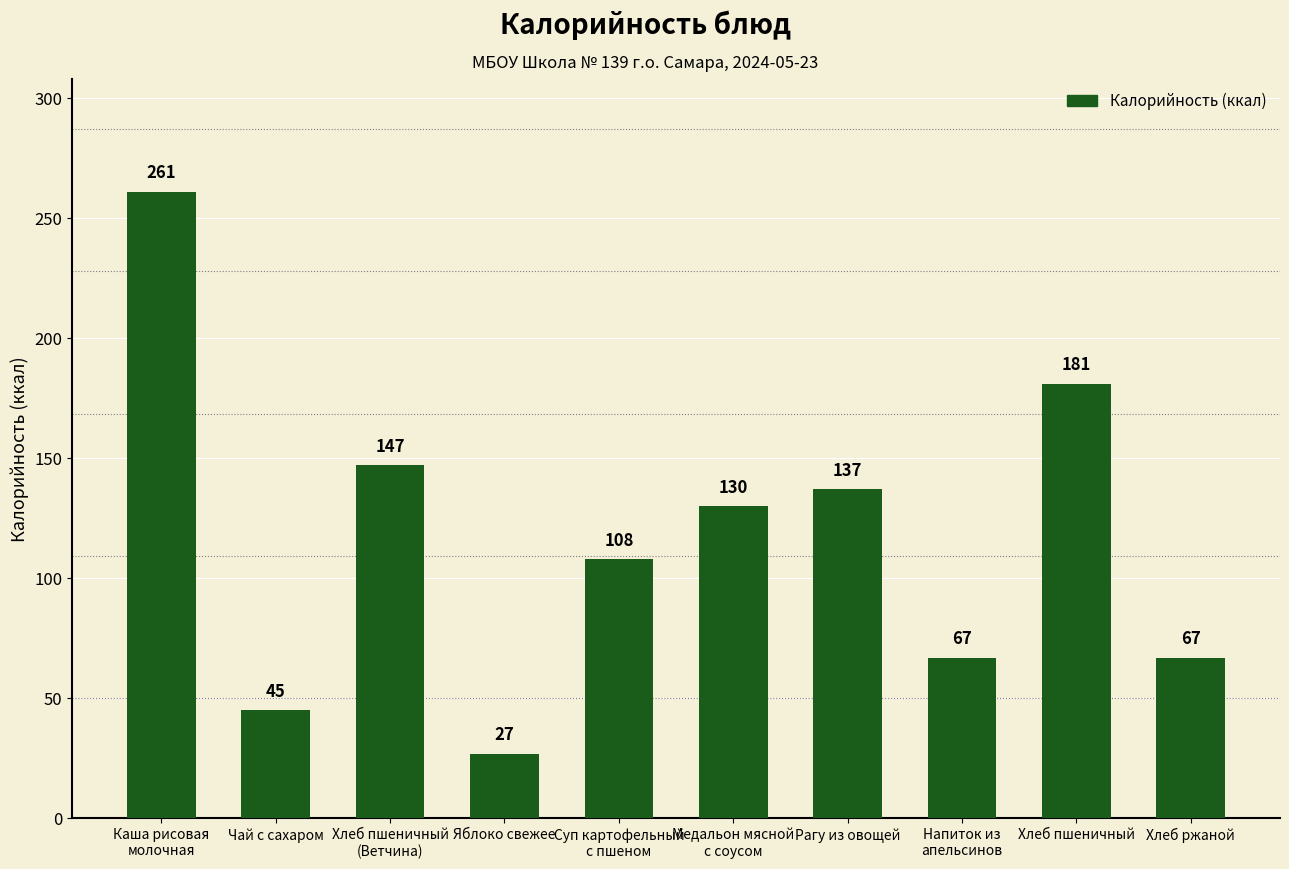

The value at Хлеб пшеничный is 181. True or false?

True